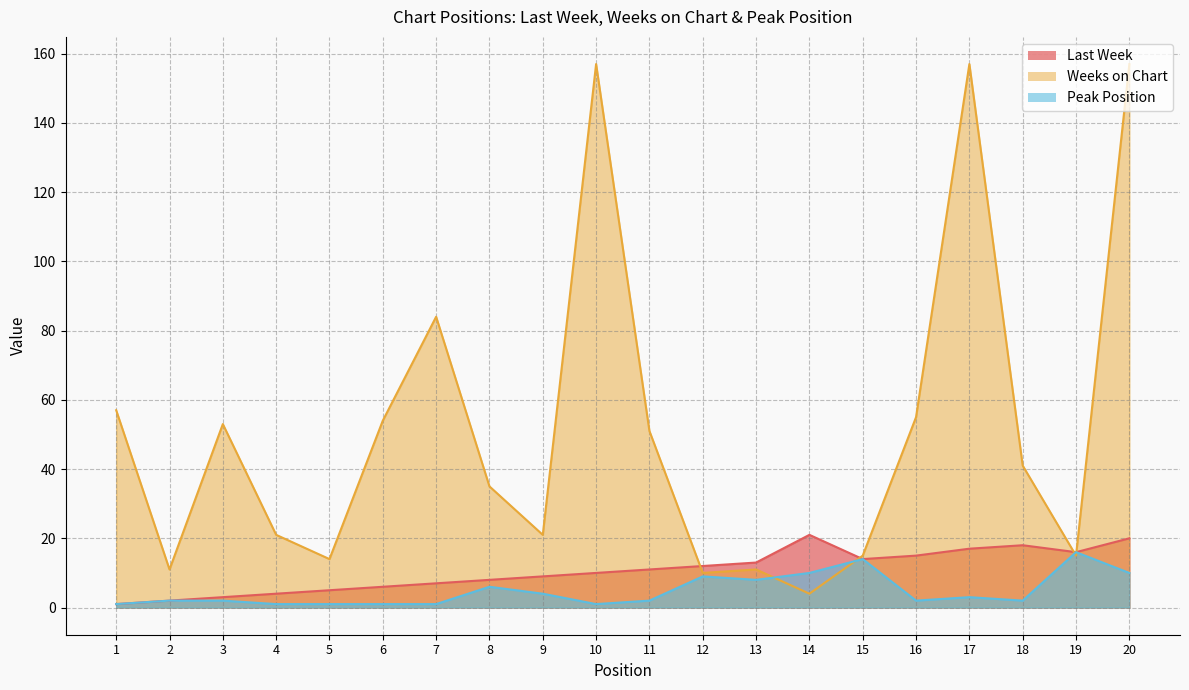

Between 6 and 19, which is larger?

19